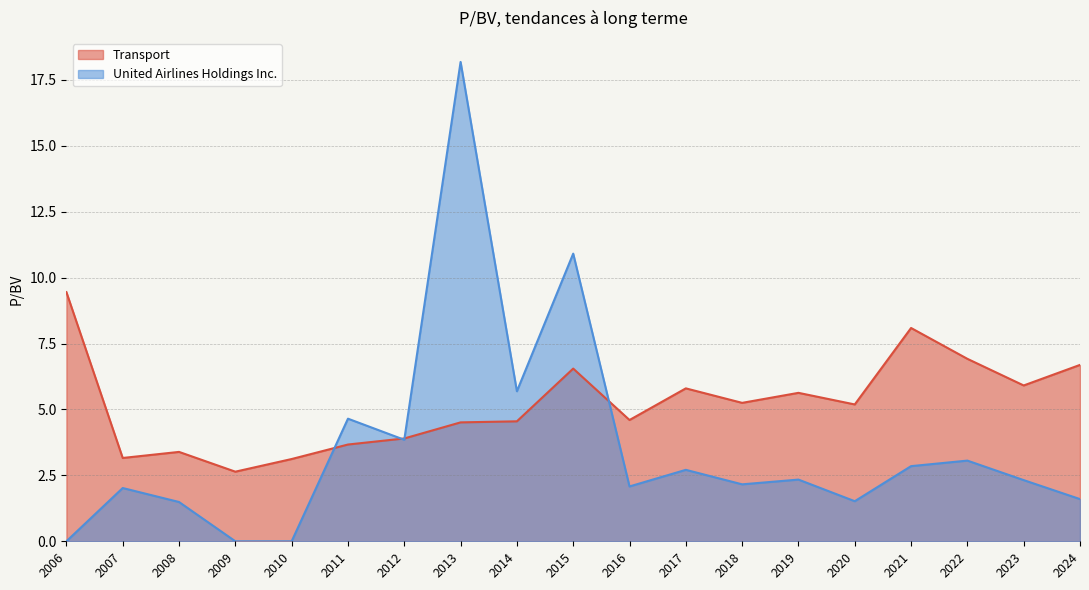

Where is United Airlines Holdings Inc. nearest to the value 9?

2015